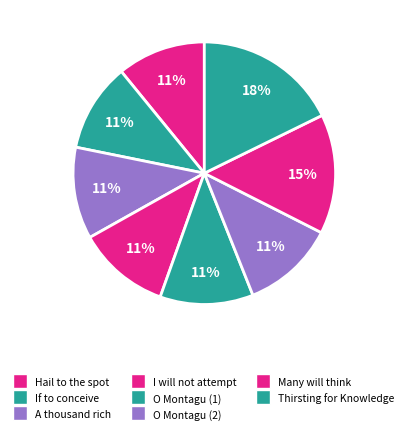

Which slice is the largest?

Thirsting for Knowledge